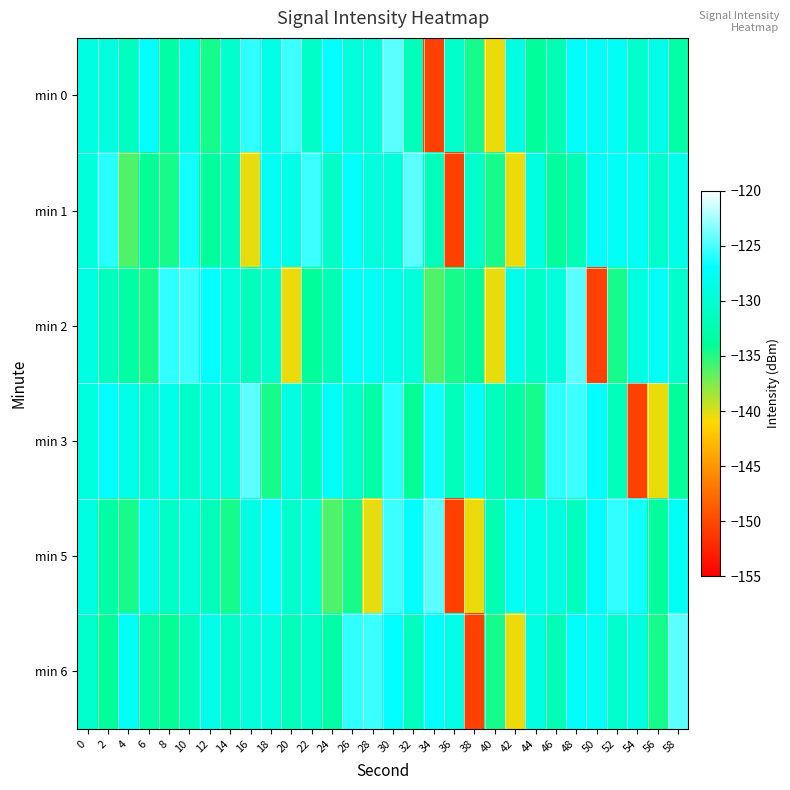

Reading left to right, extract all data points from this chart.

min 0: 0=-129.0	2=-129.2	4=-131.4	6=-127.0	8=-133.2	10=-128.5	12=-134.6	14=-130.4	16=-125.7	18=-128.5	20=-125.4	22=-130.9	24=-127.0	26=-129.5	28=-129.6	30=-124.5	32=-131.7	34=-150.5	36=-130.6	38=-134.6	40=-140.5	42=-129.0	44=-133.9	46=-132.1	48=-127.3	50=-127.6	52=-127.7	54=-130.5	56=-128.5	58=-133.1
min 1: 0=-129.6	2=-125.9	4=-136.1	6=-134.1	8=-134.6	10=-126.5	12=-133.8	14=-131.7	16=-140.4	18=-127.7	20=-128.5	22=-125.4	24=-130.9	26=-127.0	28=-129.5	30=-129.6	32=-124.5	34=-131.7	36=-150.5	38=-130.6	40=-134.6	42=-140.5	44=-129.0	46=-133.9	48=-132.1	50=-127.3	52=-127.6	54=-127.7	56=-130.5	58=-128.5
min 2: 0=-129.0	2=-131.4	4=-133.2	6=-134.6	8=-125.7	10=-125.4	12=-127.0	14=-129.6	16=-131.7	18=-130.6	20=-140.5	22=-133.9	24=-132.1	26=-127.3	28=-127.7	30=-128.5	32=-129.6	34=-136.1	36=-134.6	38=-133.8	40=-140.4	42=-128.5	44=-130.9	46=-129.5	48=-124.5	50=-150.5	52=-134.6	54=-129.0	56=-127.6	58=-130.5
min 3: 0=-129.2	2=-127.0	4=-128.5	6=-130.4	8=-128.5	10=-130.9	12=-129.5	14=-129.6	16=-124.5	18=-134.6	20=-129.0	22=-132.1	24=-127.6	26=-130.5	28=-133.1	30=-125.9	32=-134.1	34=-126.5	36=-131.7	38=-127.7	40=-131.4	42=-133.2	44=-134.6	46=-125.7	48=-125.4	50=-127.0	52=-131.7	54=-150.5	56=-140.5	58=-133.9
min 5: 0=-129.0	2=-133.2	4=-134.6	6=-128.5	8=-130.9	10=-129.6	12=-131.7	14=-134.6	16=-129.0	18=-127.3	20=-130.5	22=-129.6	24=-136.1	26=-134.6	28=-140.4	30=-125.4	32=-127.0	34=-124.5	36=-150.5	38=-140.5	40=-132.1	42=-127.7	44=-128.5	46=-129.2	48=-131.4	50=-127.0	52=-125.7	54=-126.5	56=-133.8	58=-127.7
min 6: 0=-130.4	2=-133.9	4=-127.6	6=-133.1	8=-134.1	10=-131.7	12=-128.5	14=-130.9	16=-129.5	18=-129.6	20=-131.7	22=-130.6	24=-133.2	26=-125.7	28=-125.4	30=-127.0	32=-131.4	34=-127.0	36=-128.5	38=-150.5	40=-134.6	42=-140.5	44=-129.0	46=-132.1	48=-127.3	50=-127.7	52=-130.5	54=-129.0	56=-134.6	58=-124.5